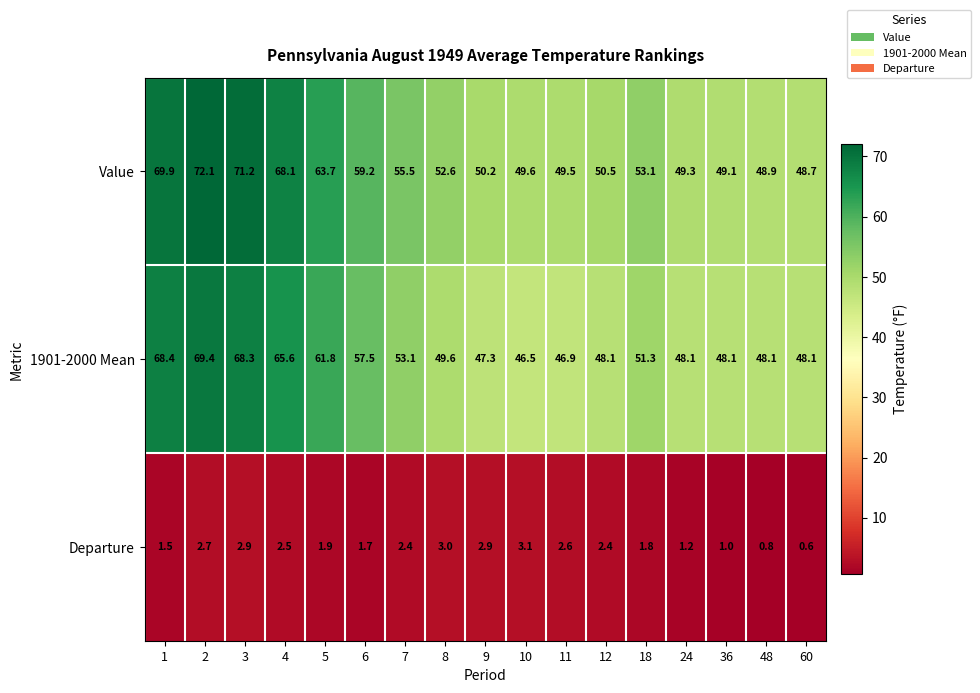

What is the average value of the Departure series?

2.1